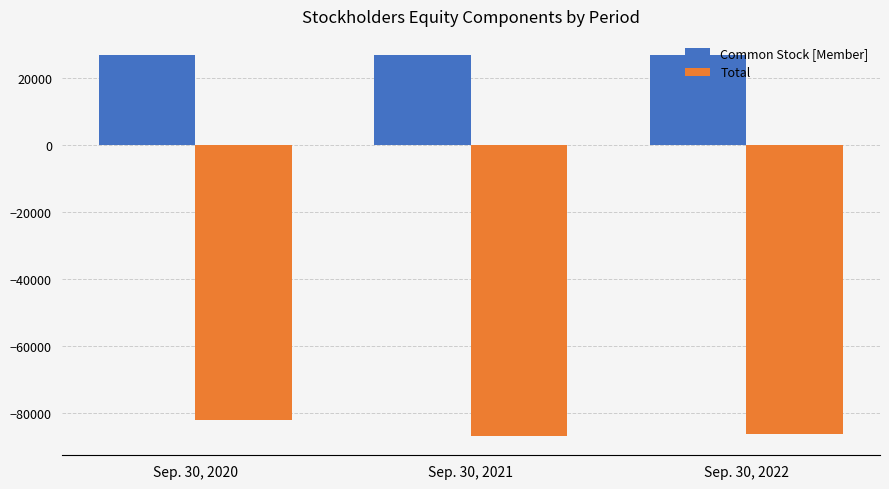

Does the chart contain any negative values?

Yes